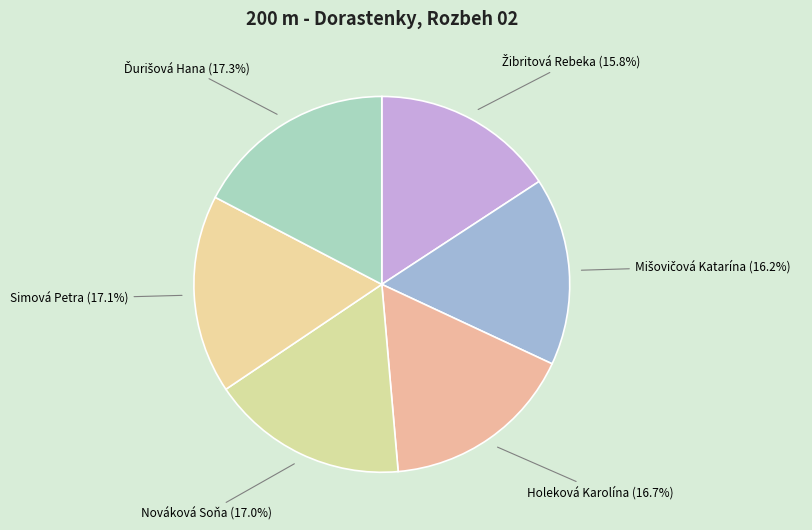

True or false: Simová Petra accounts for 17% of the total.

True